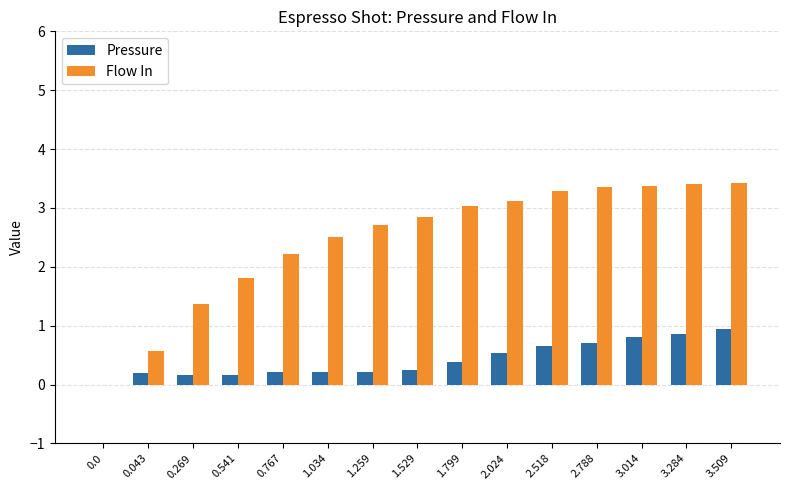

Reading left to right, transcribe all the data shown in this chart.

Pressure: 0.0	0.2	0.2	0.2	0.2	0.2	0.2	0.2	0.4	0.5	0.7	0.7	0.8	0.9	0.9
Flow In: 0.0	0.6	1.4	1.8	2.2	2.5	2.7	2.9	3.0	3.1	3.3	3.4	3.4	3.4	3.4